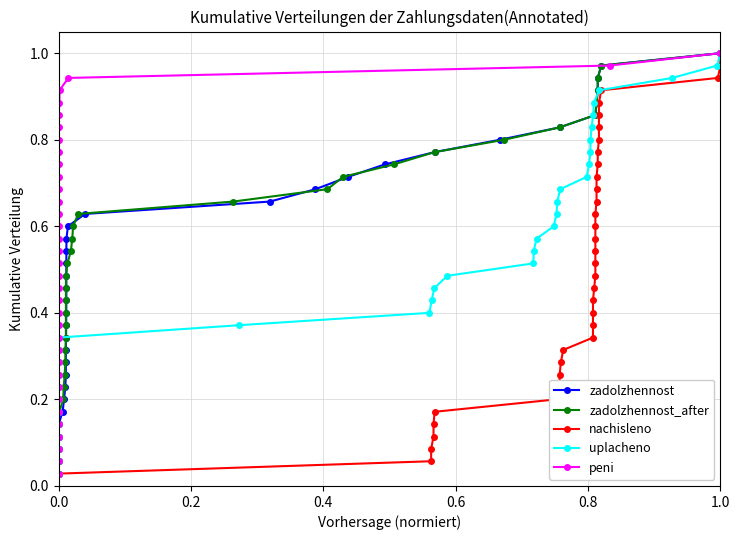

Does the chart display data point markers on the line(s)?

Yes